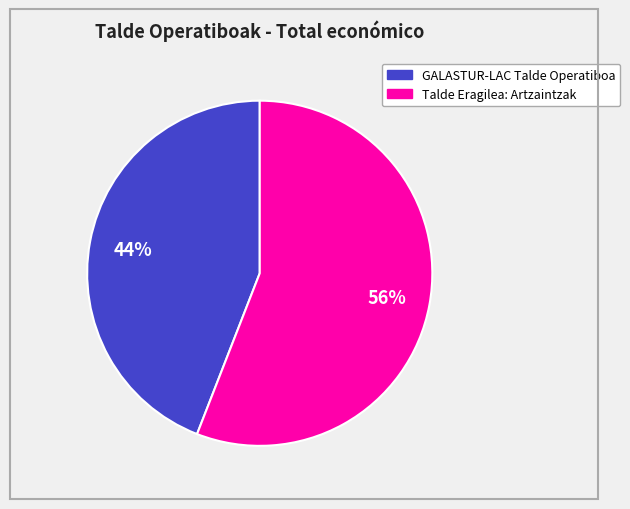

Do GALASTUR-LAC Talde Operatiboa and Talde Eragilea: Artzaintzak together represent more than half of the pie?

Yes